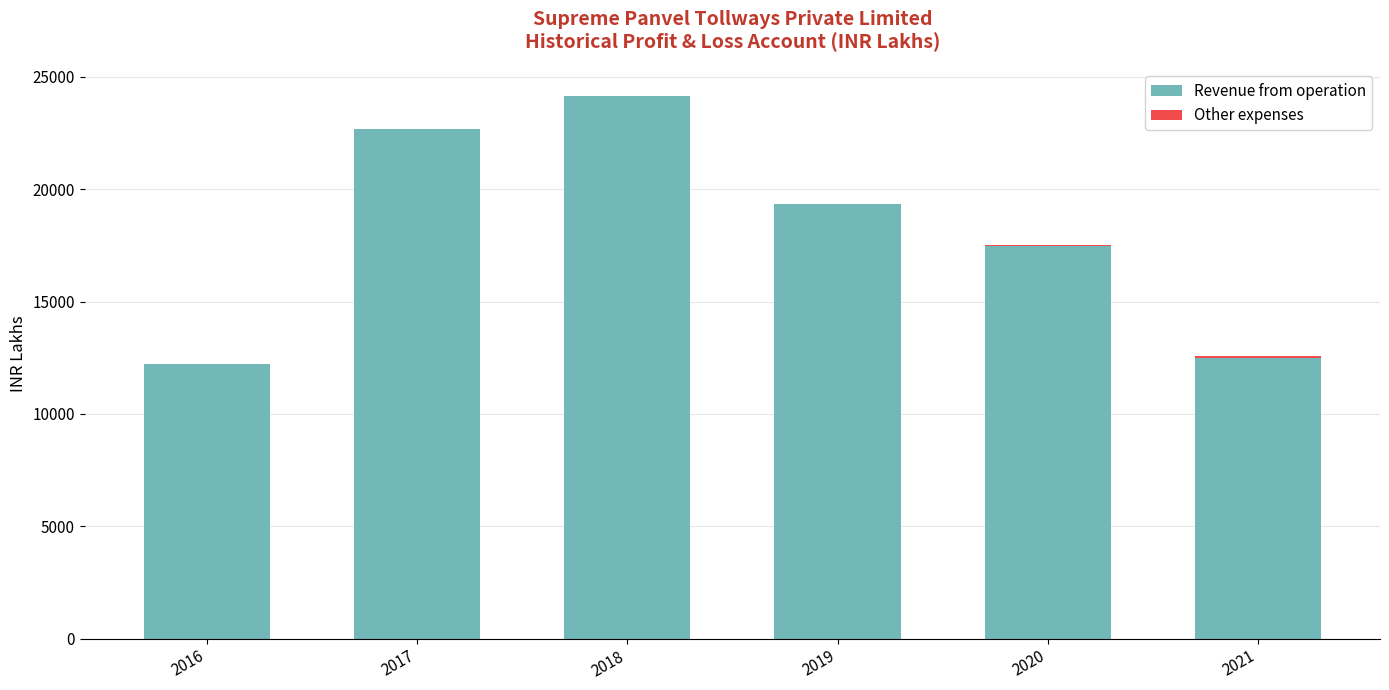

At which category is the sum across all series the highest?

2018